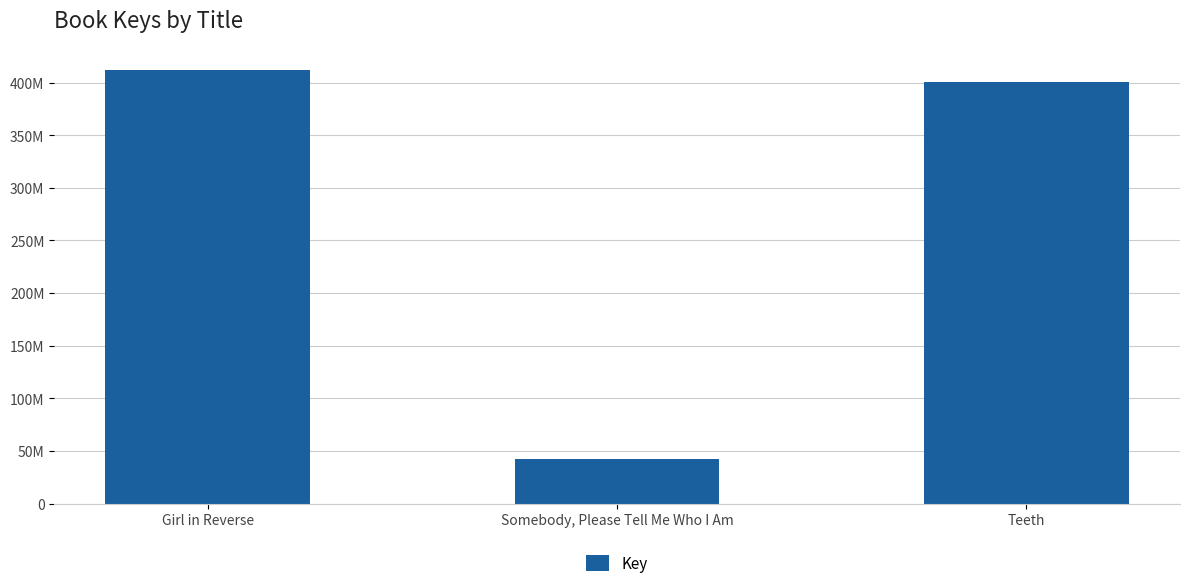

What is the minimum value shown in the chart?

42789324